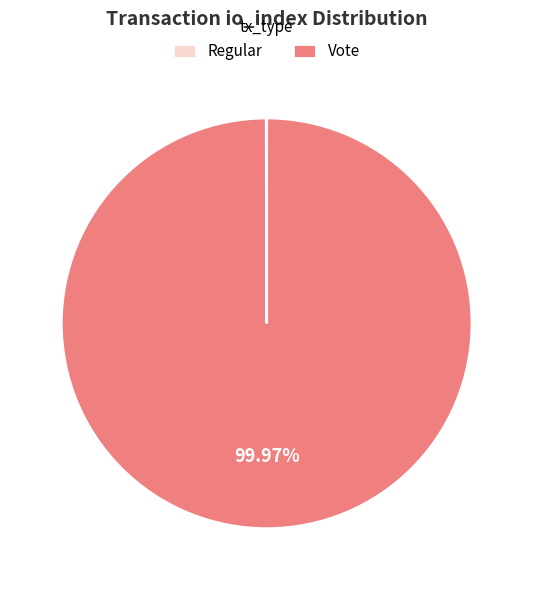

What is the largest slice in the pie chart?

Vote